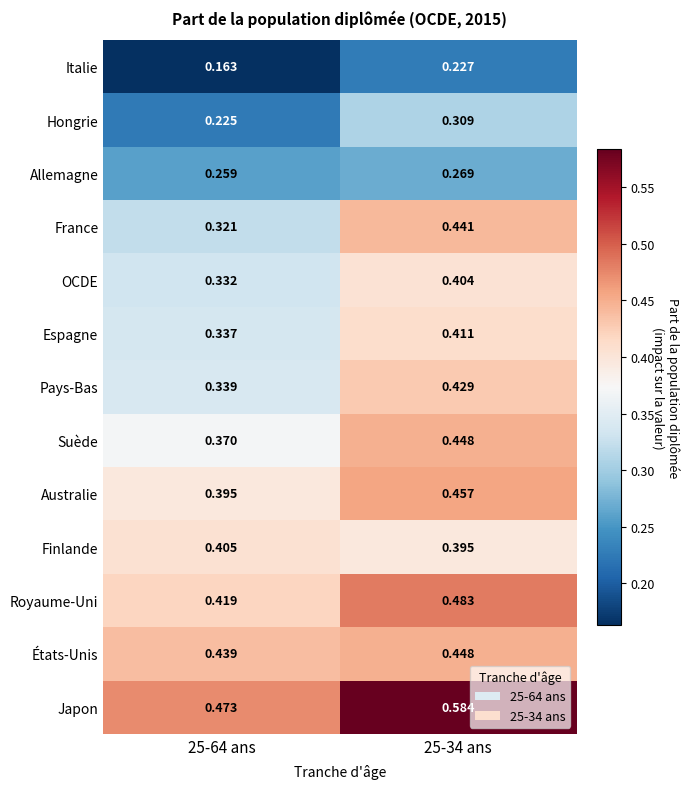

Which series has the largest range (max minus min)?

France